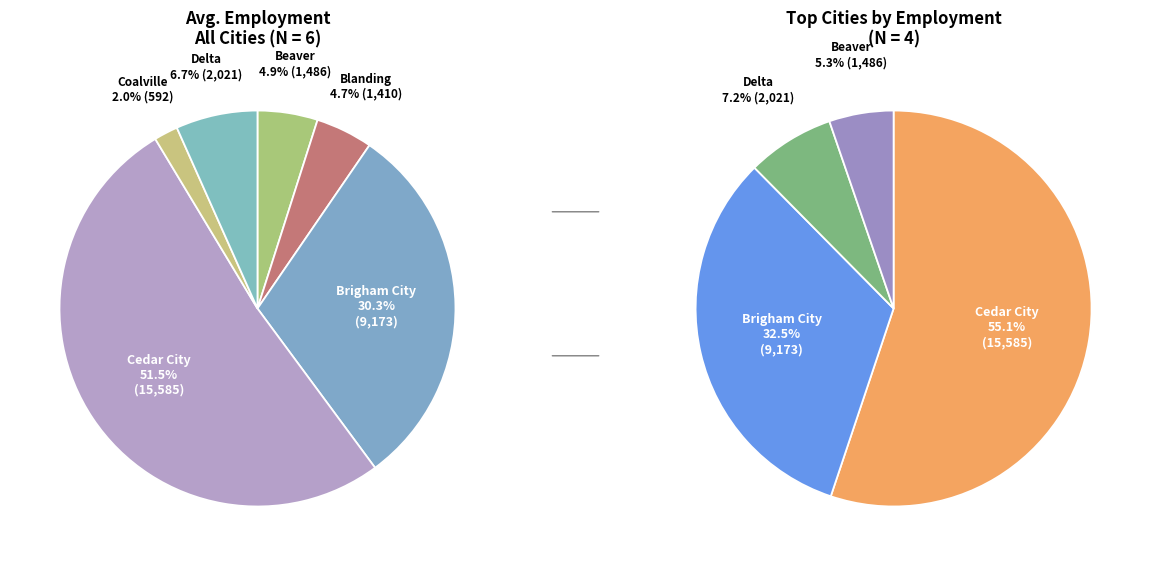

To the nearest percent, what is the average slice percentage?

17%